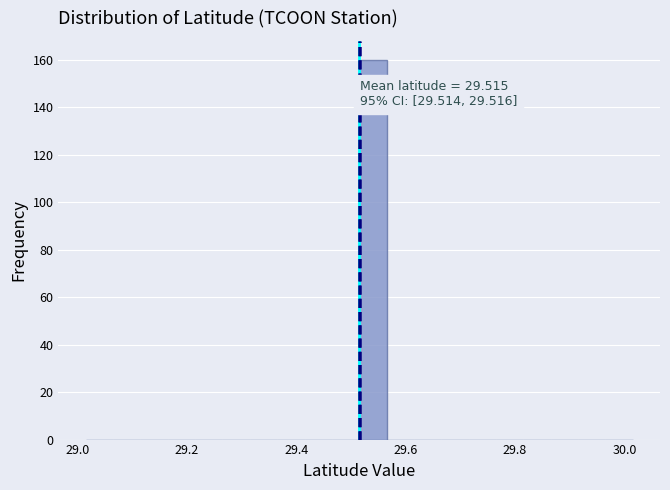

Around what value on the x-axis is the tallest bar? Give the approximate position of its centre, as read against the axis.

29.54